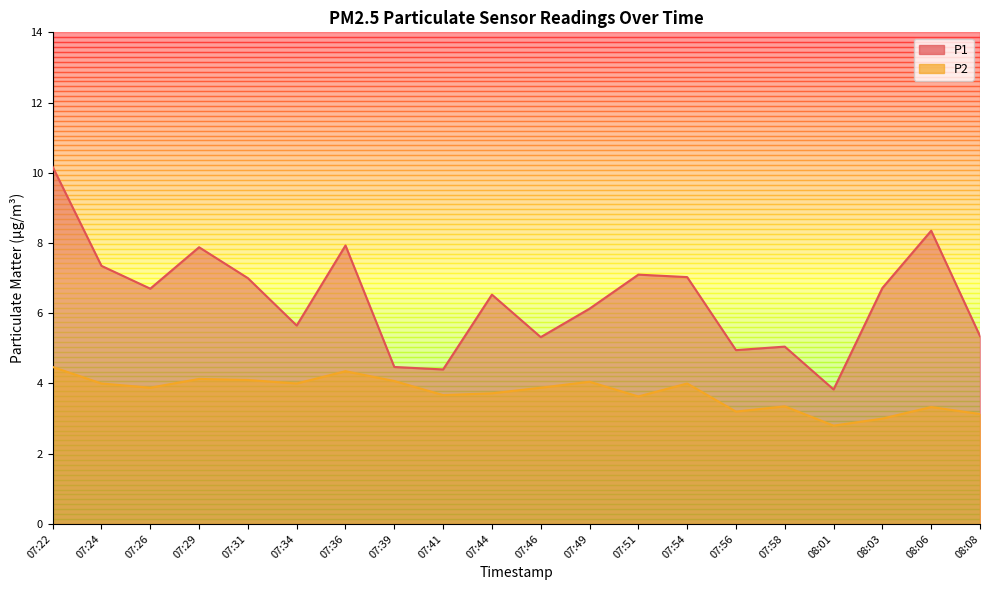

Reading left to right, what are all the values shown in this chart?

P1: 10.2	7.3	6.7	7.9	7.0	5.7	7.9	4.5	4.4	6.5	5.3	6.1	7.1	7.0	5.0	5.0	3.8	6.7	8.3	5.3
P2: 4.5	4.0	3.9	4.1	4.1	4.0	4.3	4.1	3.7	3.7	3.9	4.0	3.6	4.0	3.2	3.4	2.8	3.0	3.3	3.1